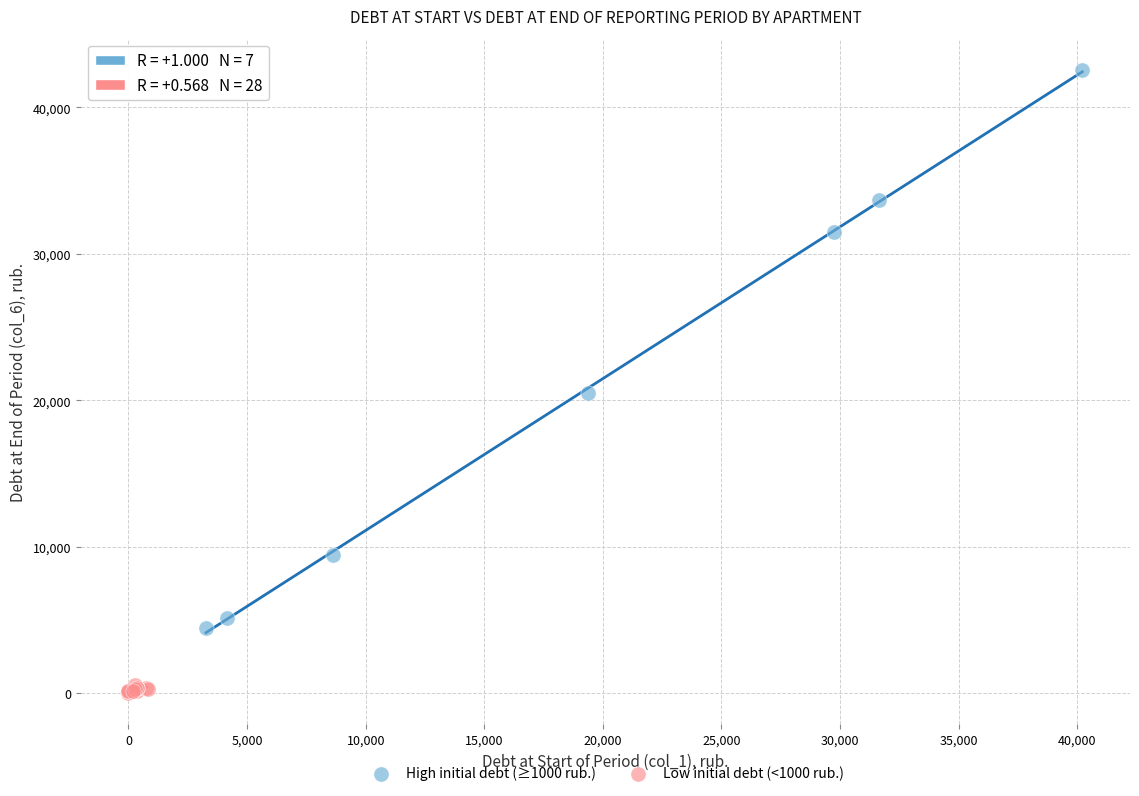

What are all the series names shown in the legend?

High initial debt (≥1000 rub.), Low initial debt (<1000 rub.)